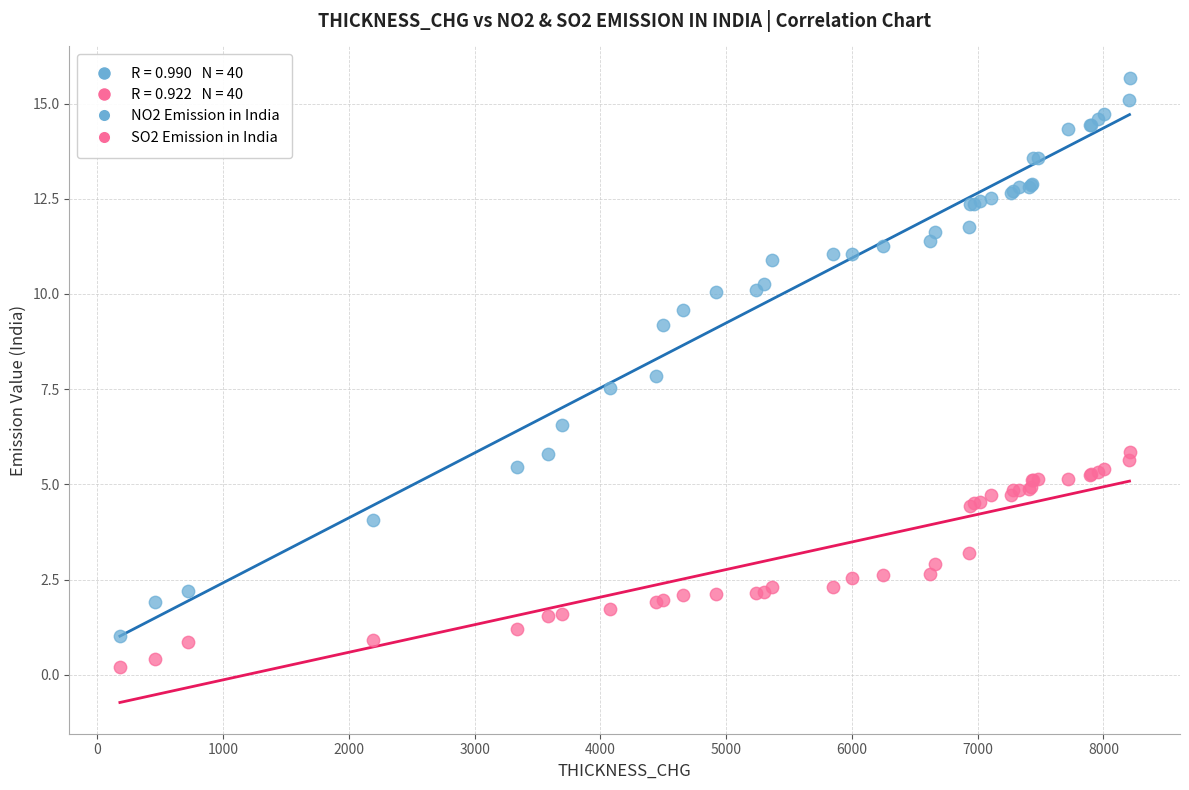

Which series has the widest spread of Y values?

NO2 Emission in India